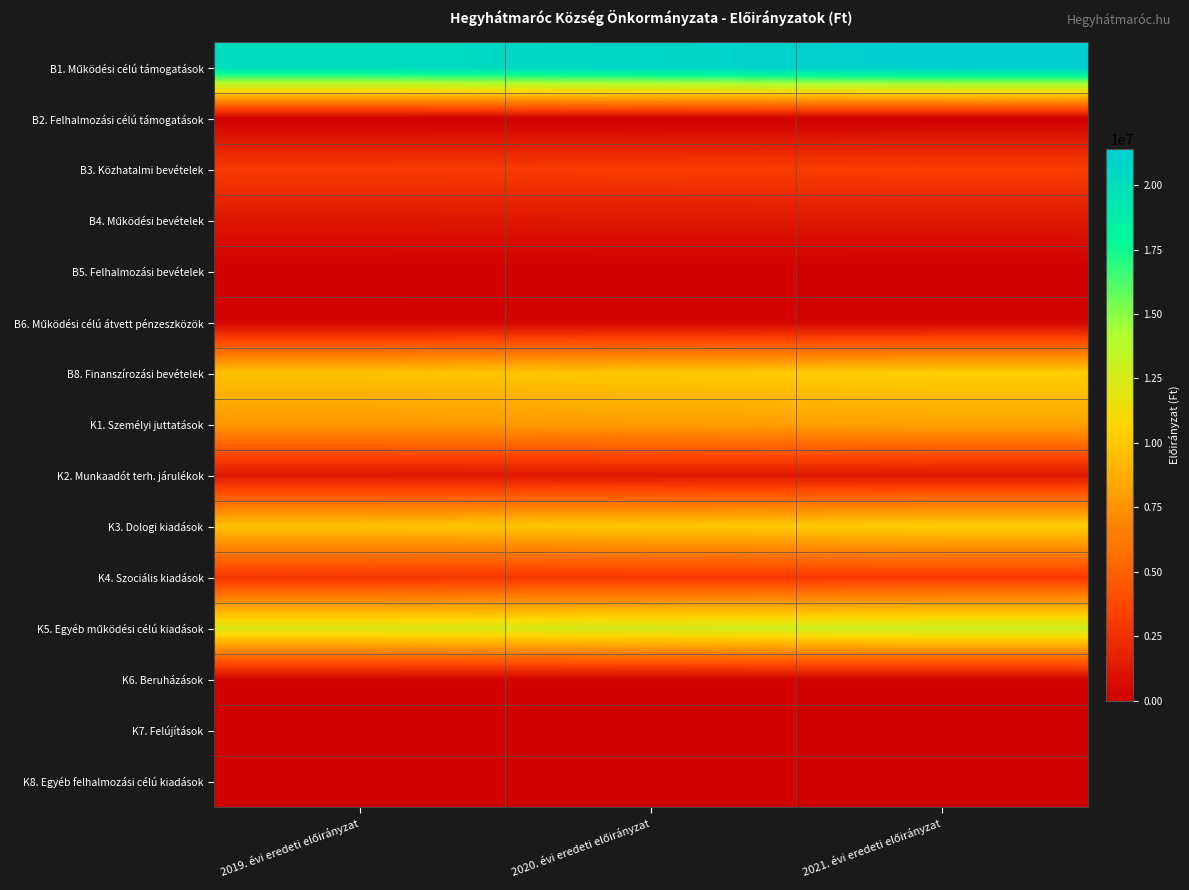

How many series are shown in this chart?

15